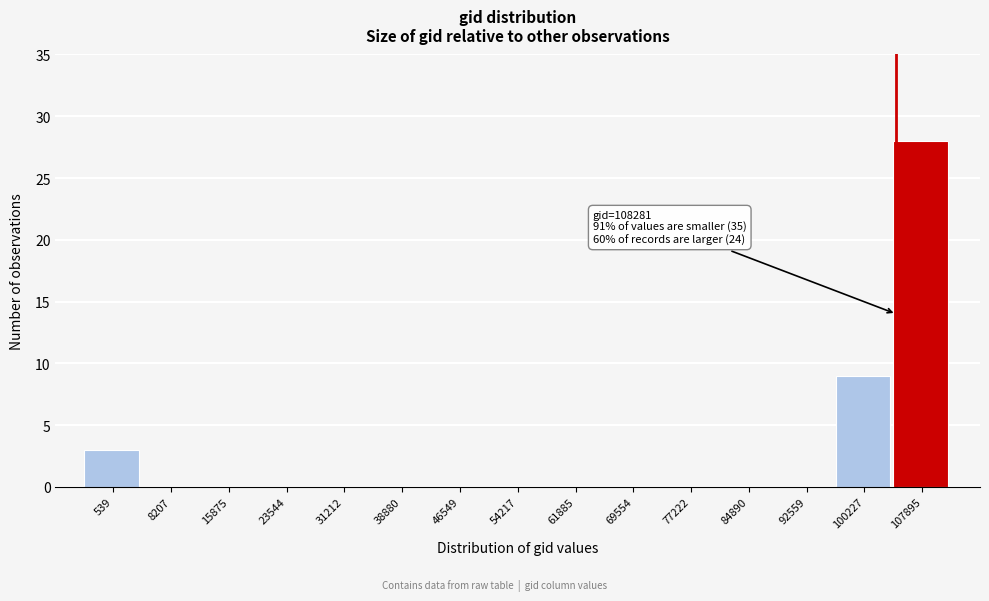

Reading left to right, extract all data points from this chart.

539=3	8207=0	15875=0	23544=0	31212=0	38880=0	46549=0	54217=0	61885=0	69554=0	77222=0	84890=0	92559=0	100227=9	107895=28